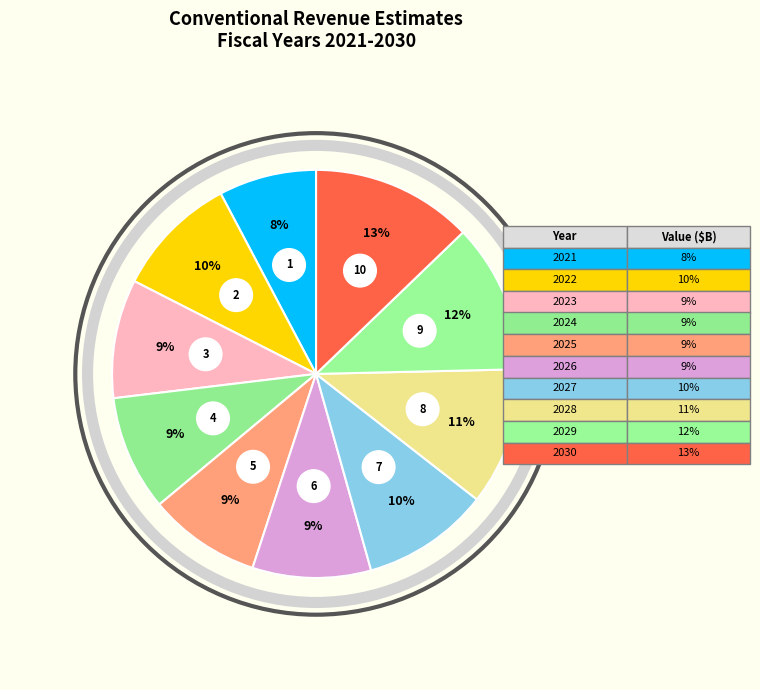

Which slice is the smallest?

2021